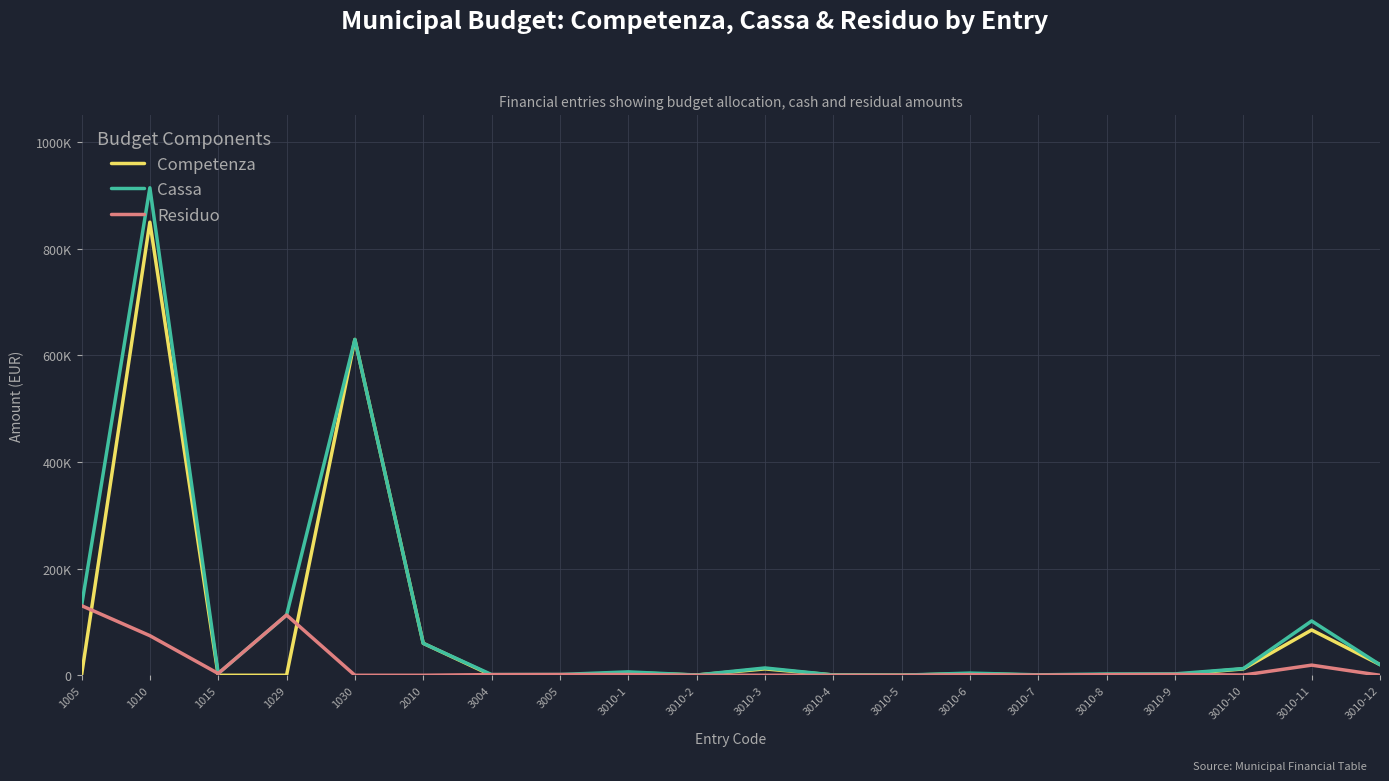

At how many categories does at least one series exceed 401445?

2